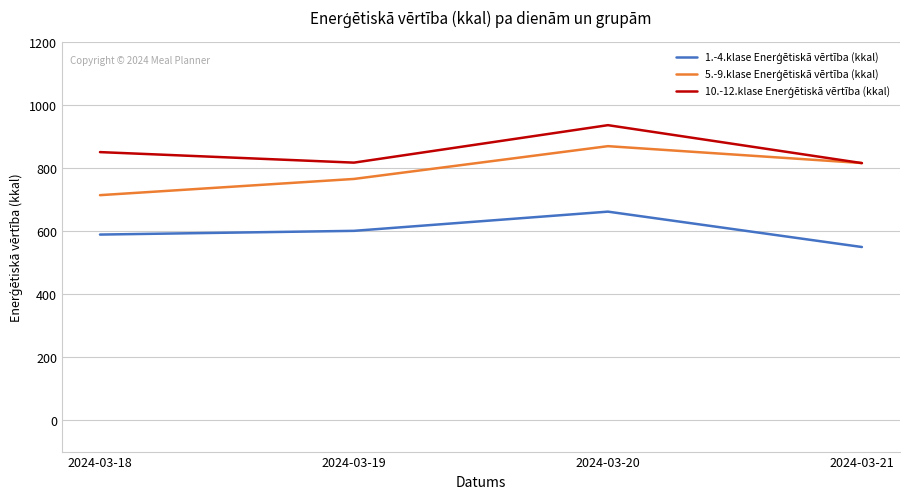

What is the total value across all series at 2024-03-20?

2468.7